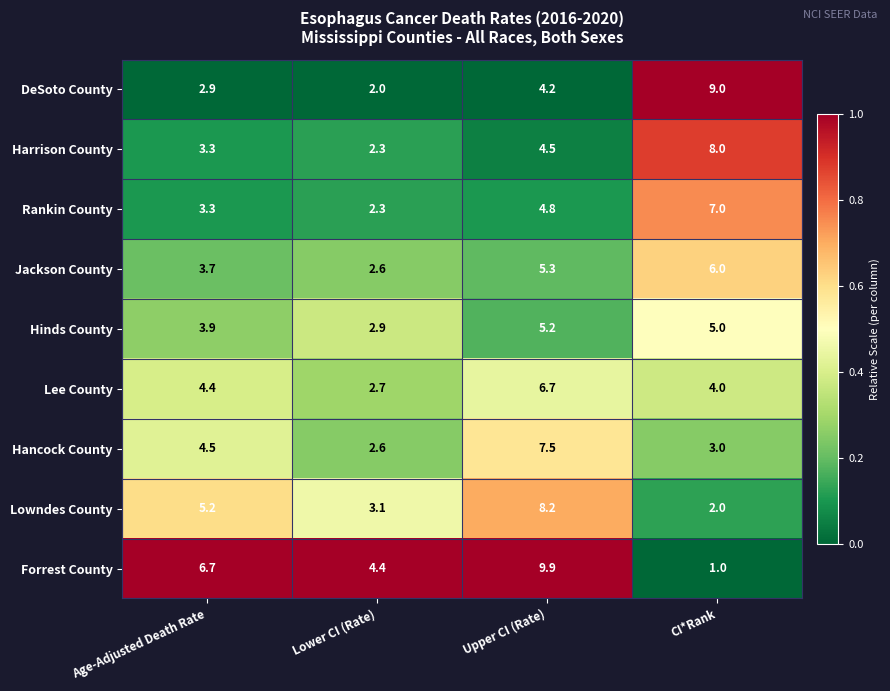

What value does the Forrest County series have at Upper CI (Rate)?

9.9